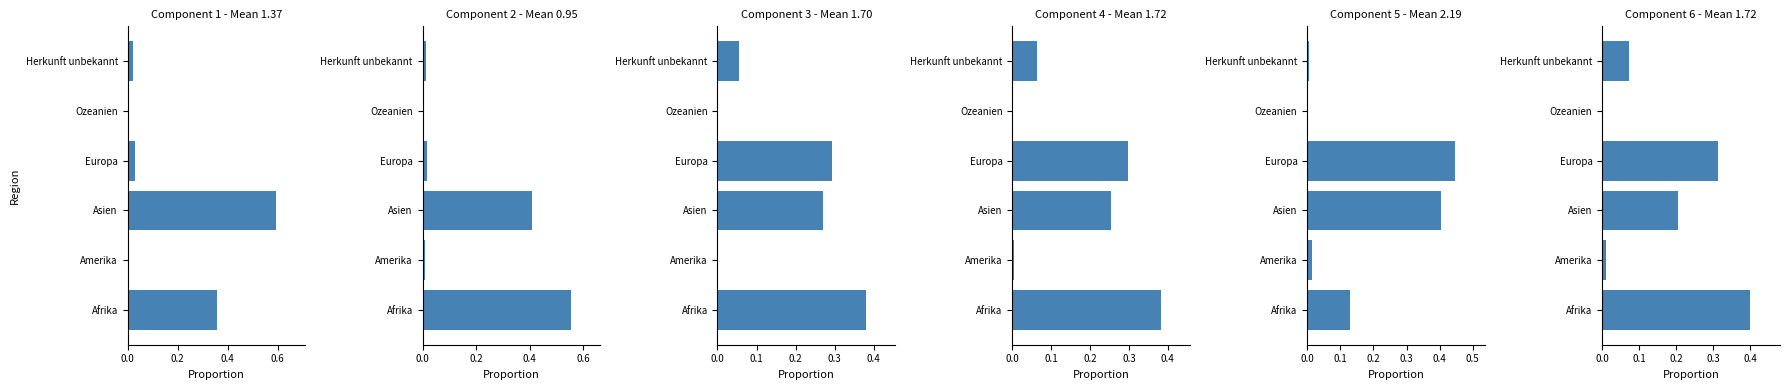

What is the total value across all series at Herkunft unbekannt?

0.2